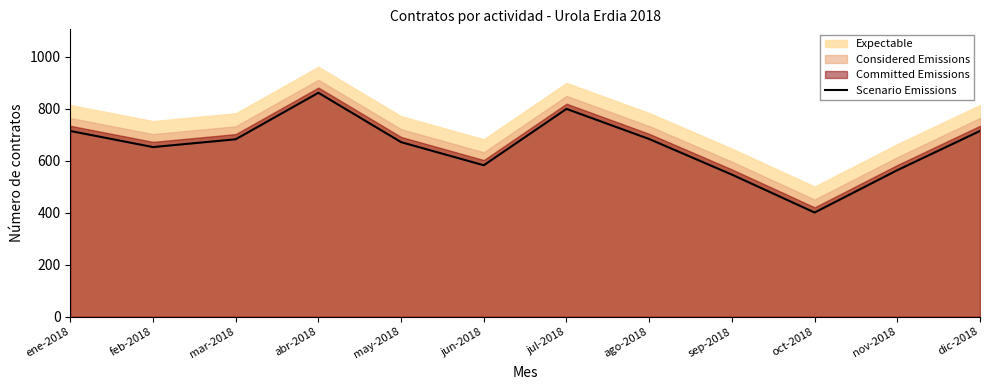

The value at dic-2018 is 1000. True or false?

False